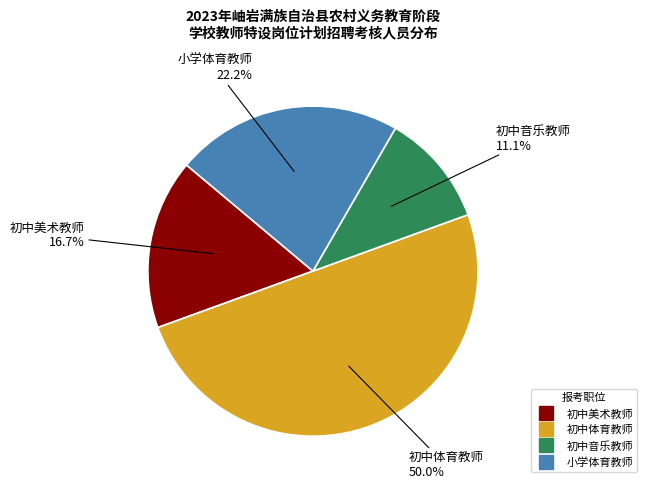

To the nearest percent, what is the difference between the largest and smallest slice percentages?

39%